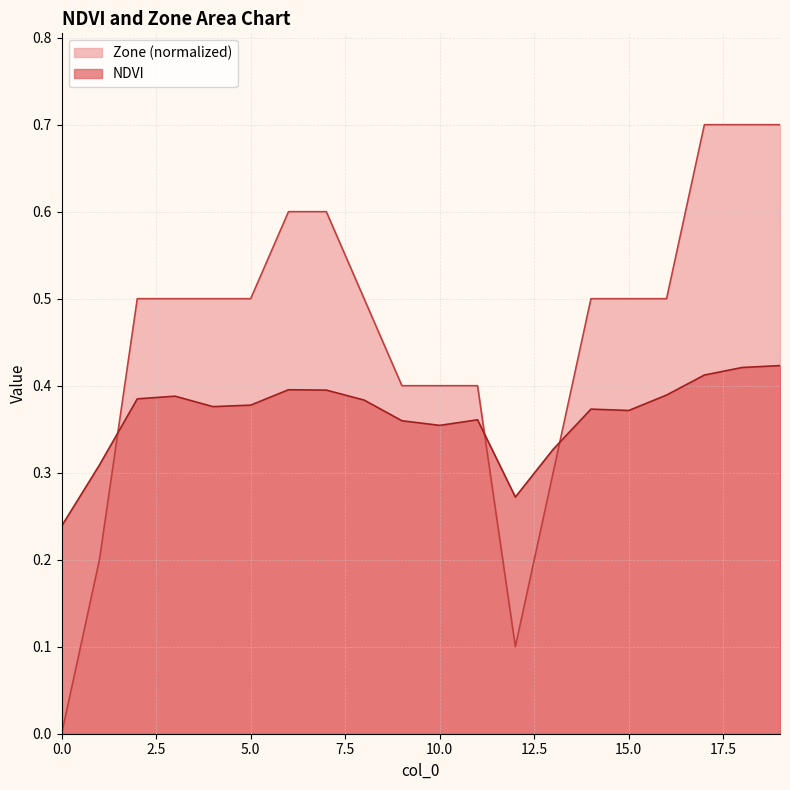

List the series in order of their peak value, lowest first.

NDVI, Zone (normalized)